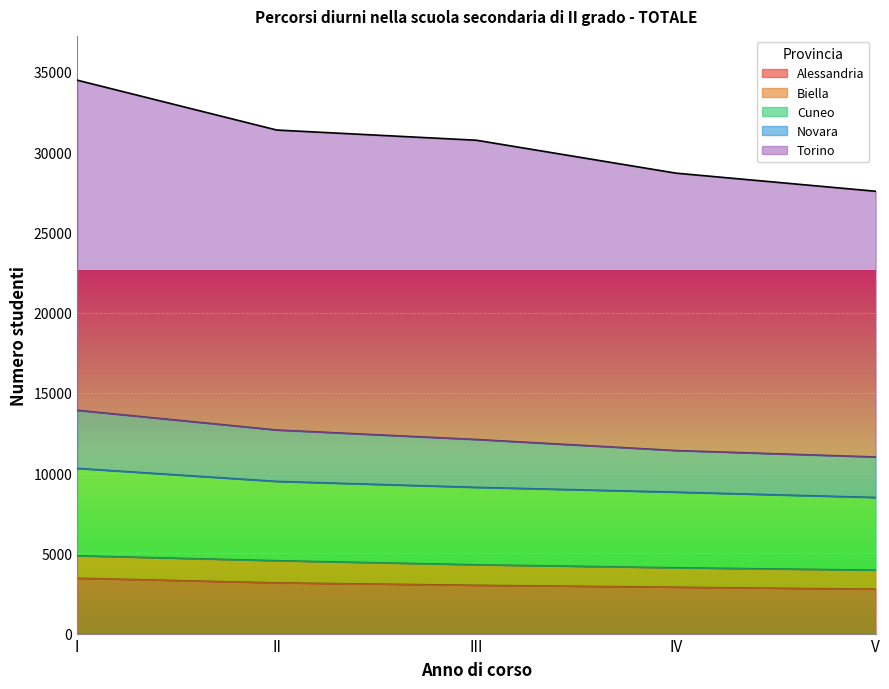

What are all the series names shown in the legend?

Alessandria, Biella, Cuneo, Novara, Torino